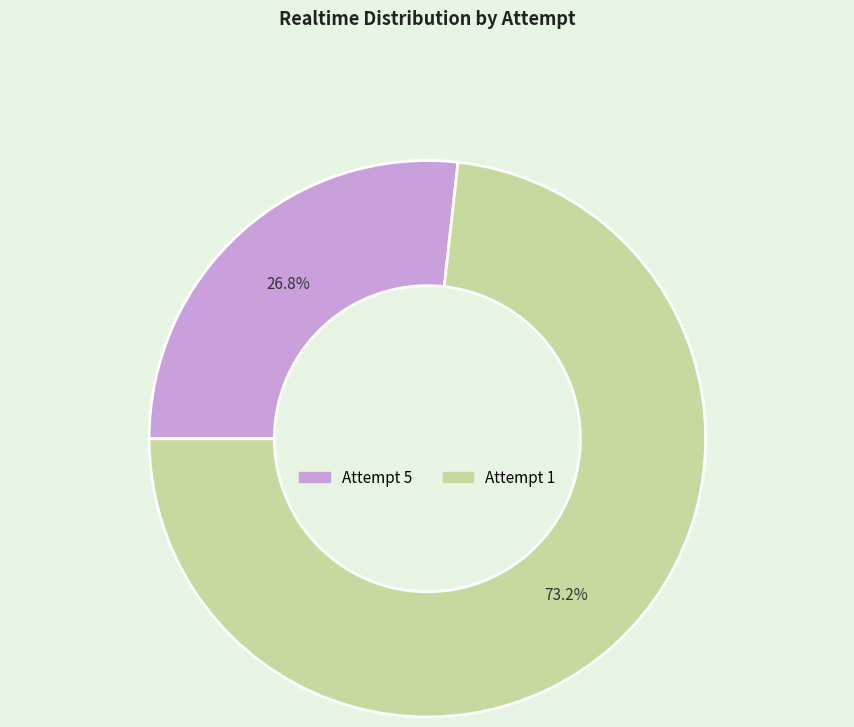

To the nearest percent, what portion does Attempt 5 represent?

27%